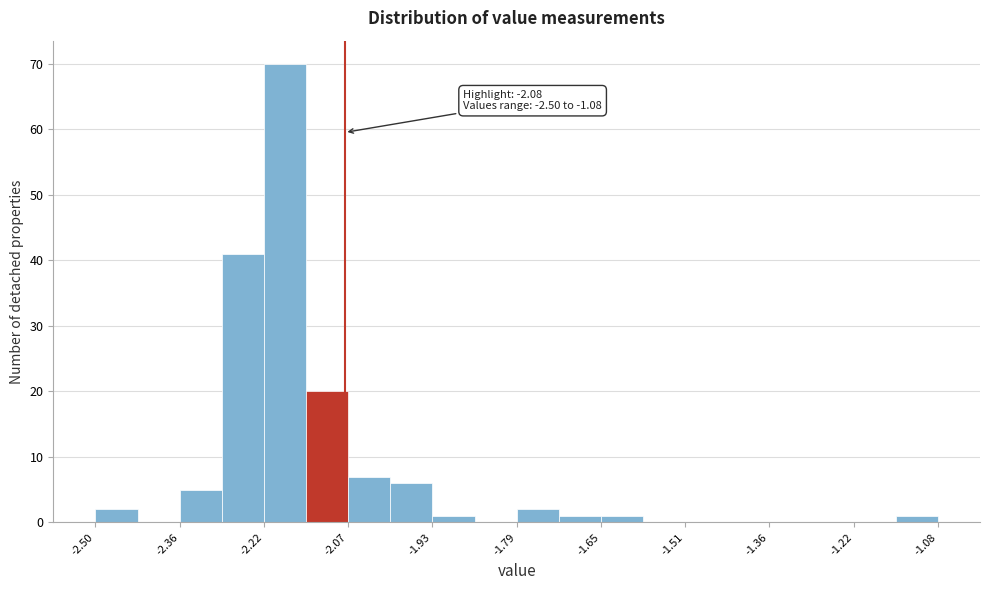

Around what value on the x-axis is the tallest bar? Give the approximate position of its centre, as read against the axis.

-2.18